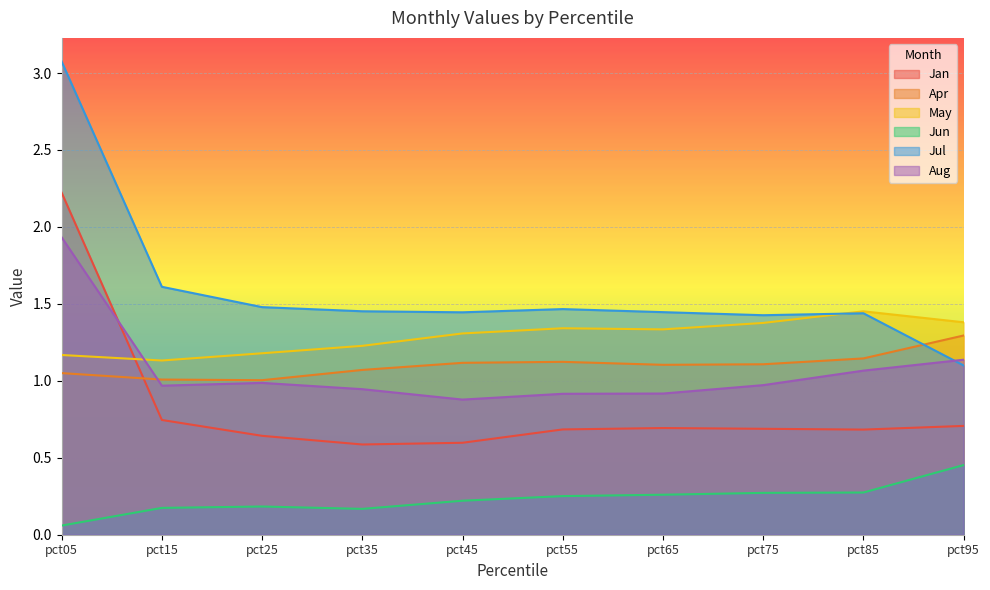

True or false: Jun and Jul intersect in this chart.

False